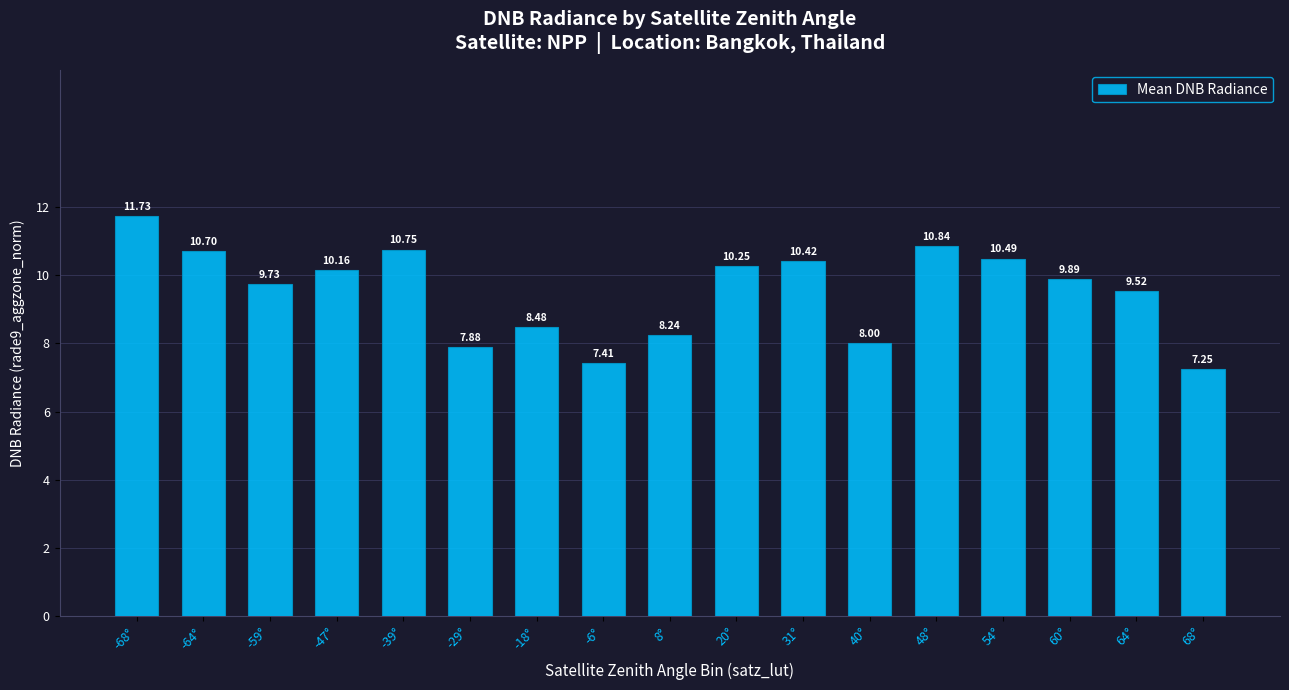

What is the label of the 5th bar from the right?

48°